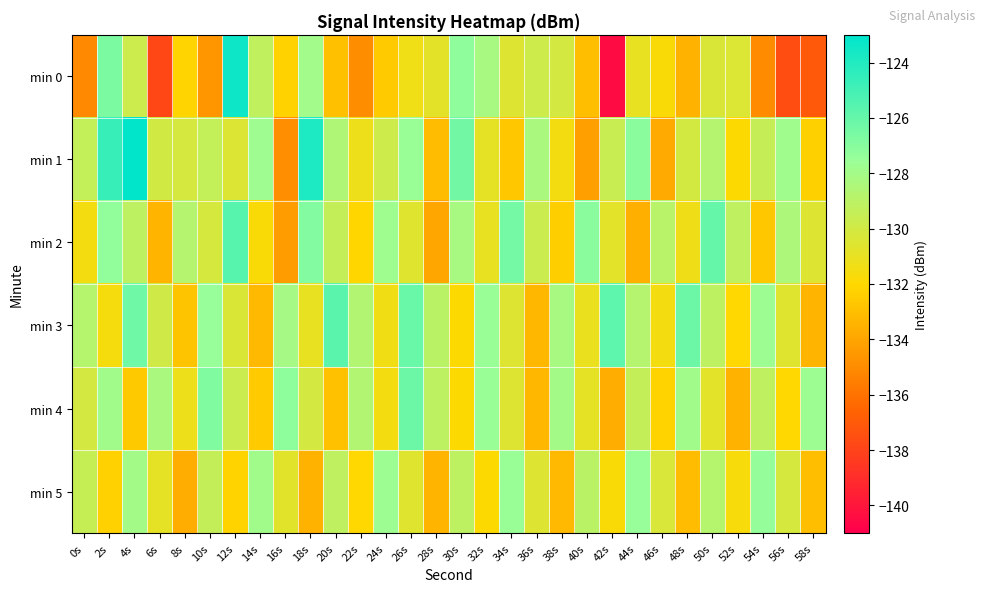

Reading left to right, what are all the values shown in this chart?

min 0: 0s=-135.1	2s=-126.7	4s=-129.8	6s=-137.8	8s=-132.2	10s=-134.6	12s=-123.4	14s=-129.2	16s=-132.2	18s=-128.0	20s=-133.0	22s=-134.9	24s=-132.5	26s=-131.3	28s=-130.8	30s=-127.2	32s=-128.2	34s=-130.5	36s=-129.8	38s=-130.1	40s=-133.0	42s=-140.5	44s=-131.0	46s=-131.8	48s=-133.5	50s=-130.3	52s=-130.4	54s=-135.0	56s=-137.6	58s=-137.1
min 1: 0s=-129.4	2s=-124.6	4s=-123.1	6s=-130.0	8s=-130.1	10s=-129.4	12s=-130.5	14s=-127.8	16s=-134.8	18s=-123.9	20s=-128.5	22s=-131.2	24s=-129.8	26s=-127.6	28s=-133.1	30s=-126.4	32s=-130.9	34s=-132.7	36s=-128.3	38s=-131.5	40s=-134.2	42s=-129.6	44s=-127.1	46s=-133.8	48s=-130.1	50s=-128.8	52s=-131.9	54s=-129.4	56s=-127.8	58s=-132.3
min 2: 0s=-131.5	2s=-127.3	4s=-129.1	6s=-133.4	8s=-128.7	10s=-130.2	12s=-125.6	14s=-131.8	16s=-134.3	18s=-126.9	20s=-129.4	22s=-132.1	24s=-127.8	26s=-130.6	28s=-133.9	30s=-128.2	32s=-131.0	34s=-126.5	36s=-129.7	38s=-132.4	40s=-127.1	42s=-130.8	44s=-133.6	46s=-128.9	48s=-131.3	50s=-126.0	52s=-129.2	54s=-132.7	56s=-128.4	58s=-130.5
min 3: 0s=-128.8	2s=-131.6	4s=-126.3	6s=-129.9	8s=-132.8	10s=-127.5	12s=-130.4	14s=-133.2	16s=-128.1	18s=-131.0	20s=-125.7	22s=-128.6	24s=-131.4	26s=-126.1	28s=-129.0	30s=-131.9	32s=-127.6	34s=-130.5	36s=-133.3	38s=-128.2	40s=-131.1	42s=-125.8	44s=-128.7	46s=-131.5	48s=-126.2	50s=-129.1	52s=-132.0	54s=-127.7	56s=-130.6	58s=-133.4
min 4: 0s=-130.1	2s=-127.9	4s=-132.6	6s=-128.3	8s=-131.2	10s=-126.8	12s=-129.7	14s=-132.5	16s=-127.2	18s=-130.1	20s=-132.9	22s=-128.6	24s=-131.5	26s=-126.2	28s=-129.1	30s=-131.9	32s=-127.6	34s=-130.5	36s=-133.3	38s=-128.0	40s=-130.9	42s=-133.7	44s=-129.4	46s=-132.2	48s=-127.9	50s=-130.8	52s=-133.5	54s=-129.2	56s=-132.0	58s=-127.7
min 5: 0s=-129.5	2s=-132.3	4s=-128.0	6s=-130.9	8s=-133.7	10s=-129.4	12s=-132.2	14s=-127.9	16s=-130.7	18s=-133.5	20s=-129.2	22s=-132.0	24s=-127.7	26s=-130.6	28s=-133.4	30s=-129.1	32s=-131.9	34s=-127.6	36s=-130.5	38s=-133.2	40s=-129.0	42s=-131.8	44s=-127.5	46s=-130.3	48s=-133.1	50s=-128.8	52s=-131.7	54s=-127.4	56s=-130.2	58s=-133.0